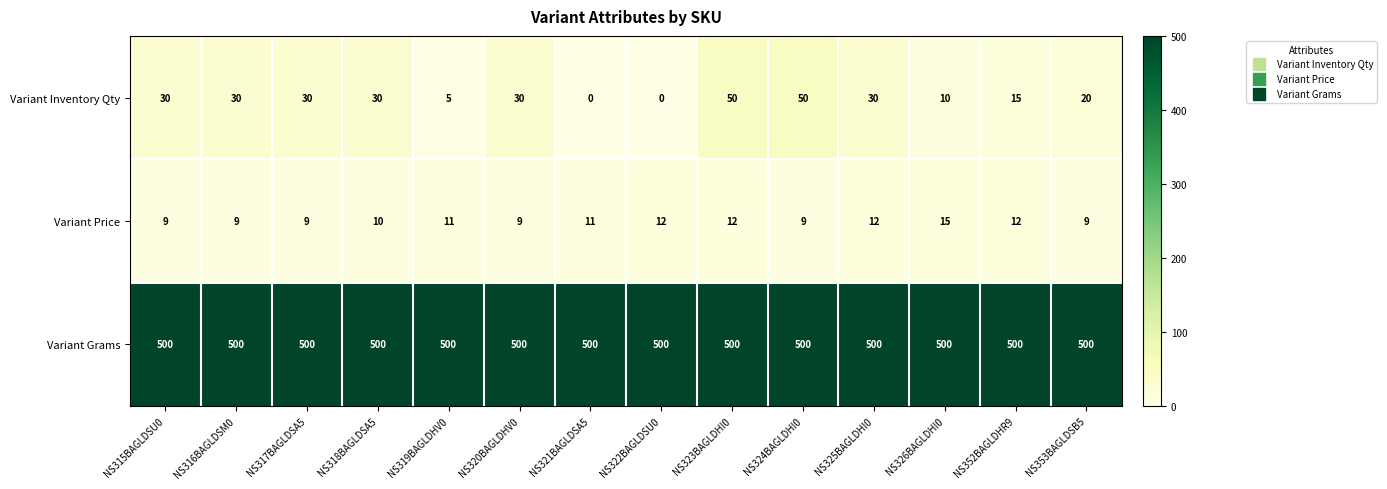

At how many categories does at least one series exceed 409?

14